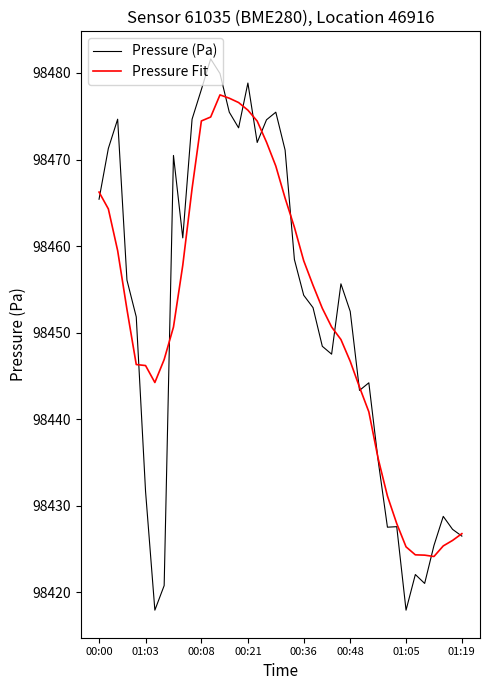

In Pressure Fit, how many points are lower than both neighbors (excluding endpoints)?

2